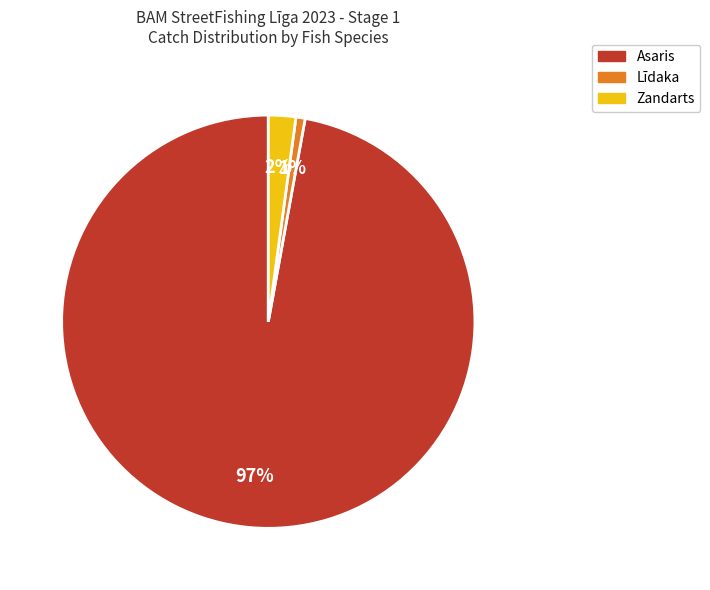

Between Asaris and Zandarts, which is larger?

Asaris